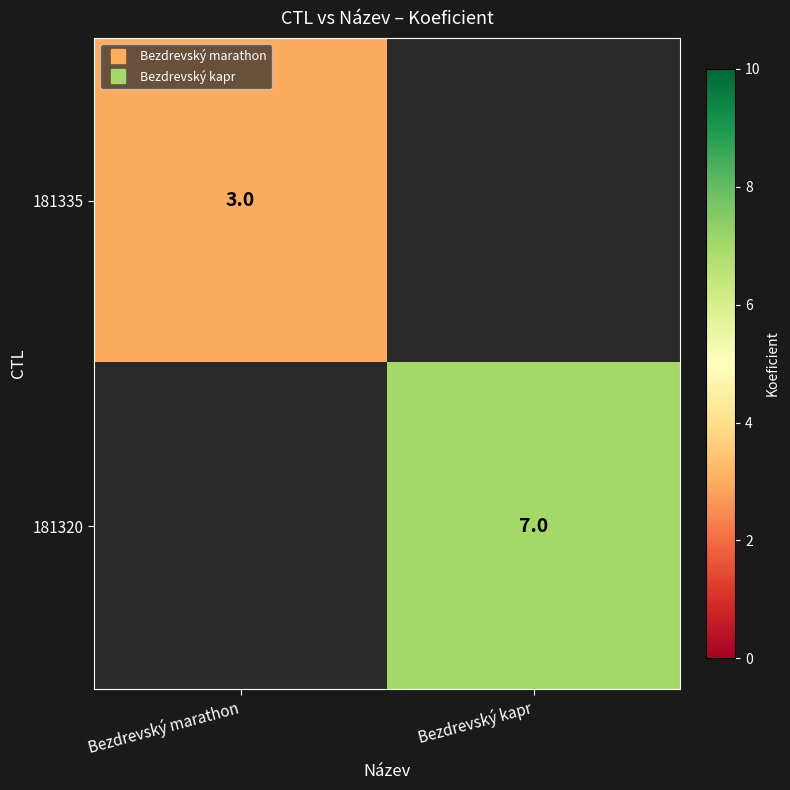

List the labels in order of 181335 value, smallest first.

Bezdrevský marathon, Bezdrevský kapr